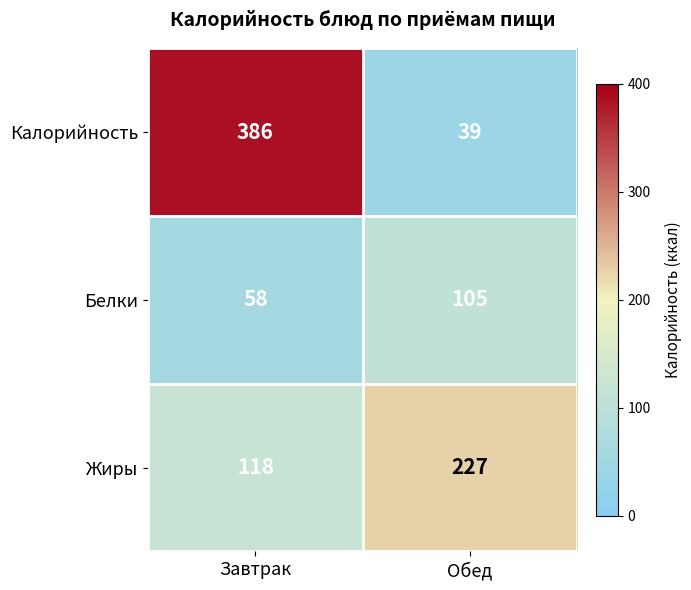

What is the greatest value displayed?

386